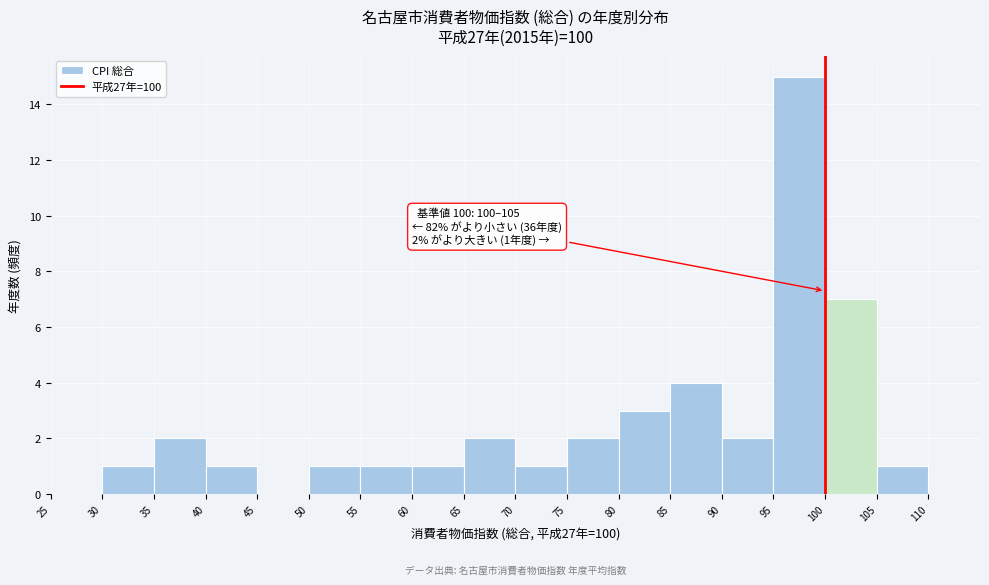

Over which range of the x-axis is the bar tallest?

95 to 100